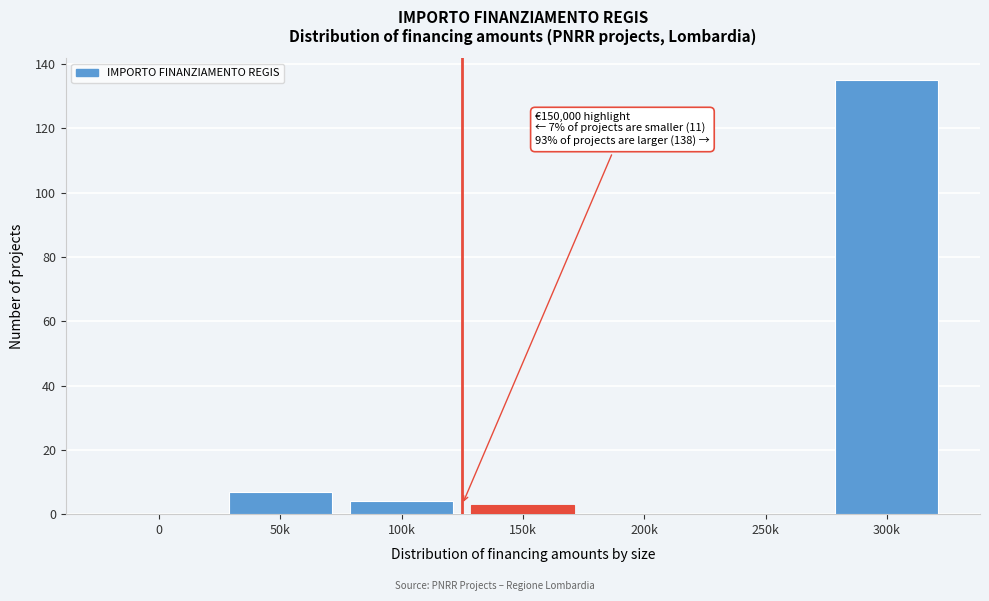

Reading left to right, transcribe all the data shown in this chart.

0=0	50k=7	100k=4	150k=3	200k=0	250k=0	300k=135